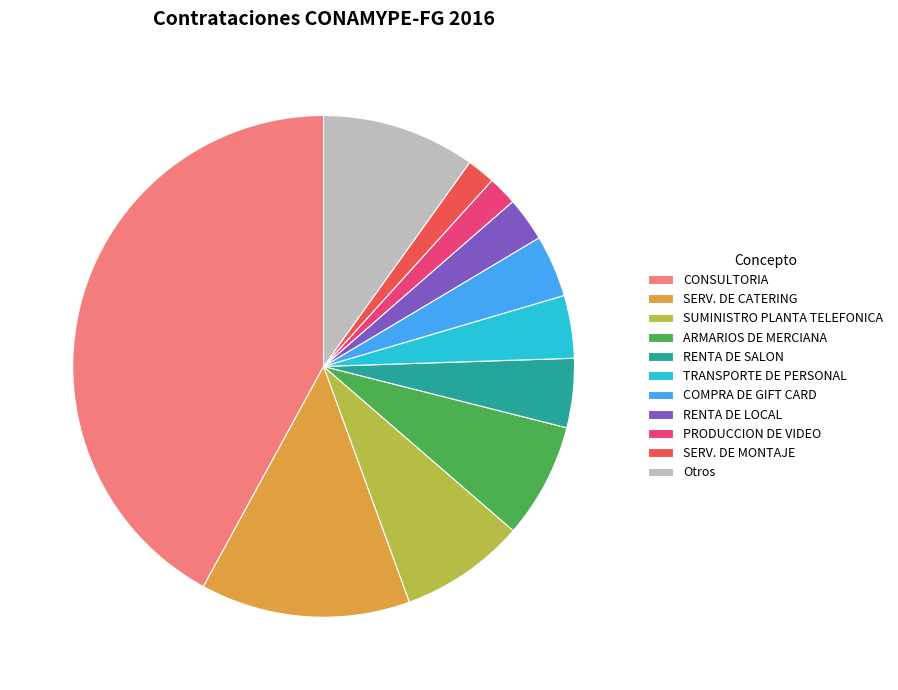

Does TRANSPORTE DE PERSONAL account for over 50% of the chart?

No